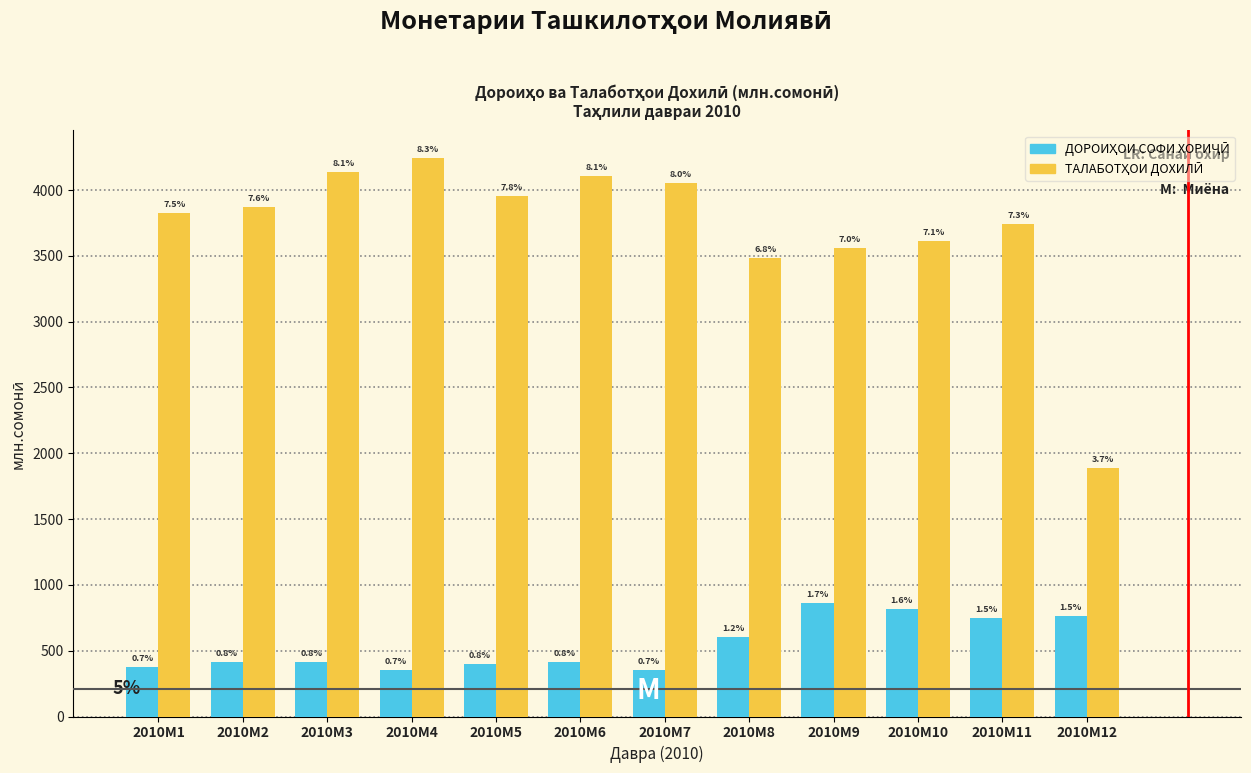

How many bars are there in each group?

2